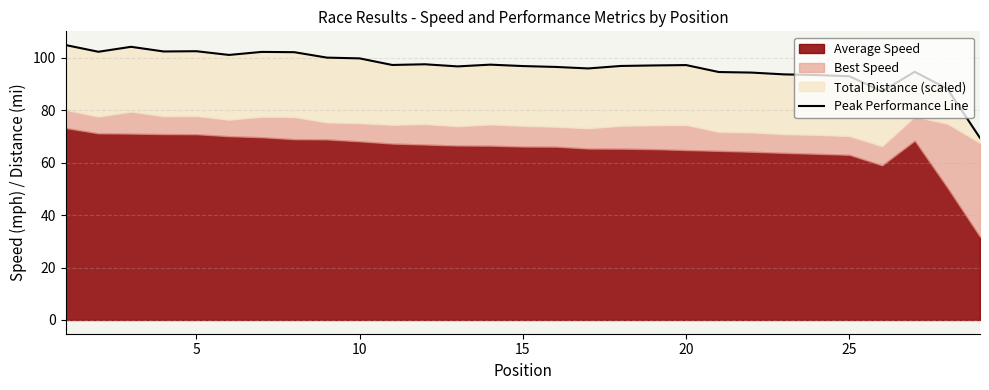

What is the greatest value displayed?

104.8